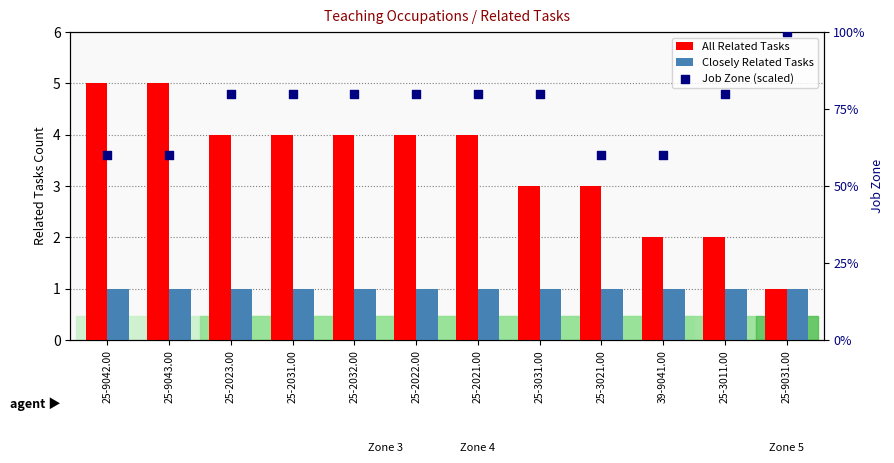

Which series reaches the minimum Y coordinate?

All Related Tasks